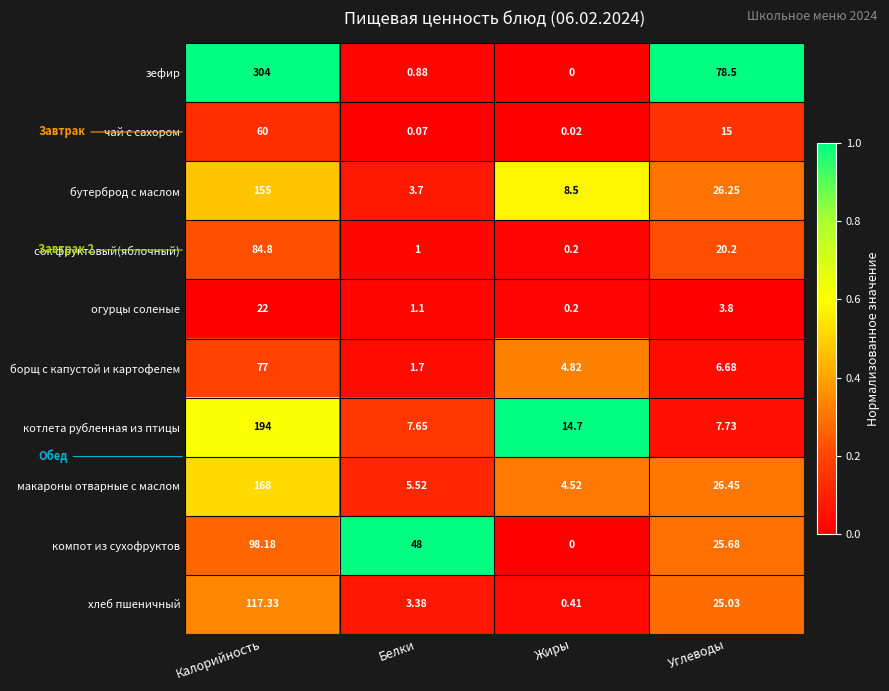

How many positive values does the компот из сухофруктов series have?

3